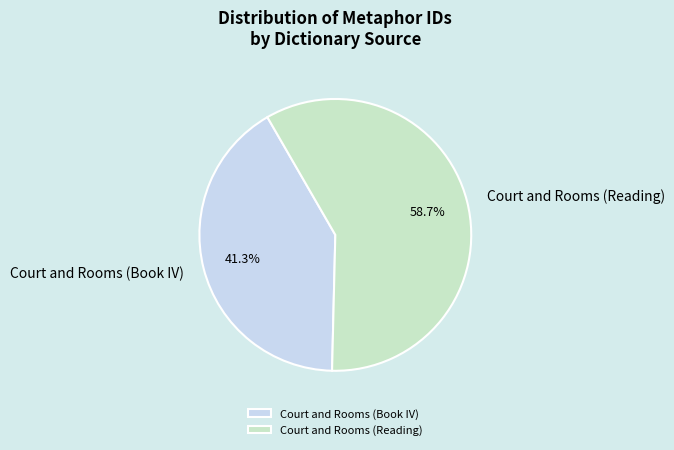

To the nearest percent, what is the average slice percentage?

50%